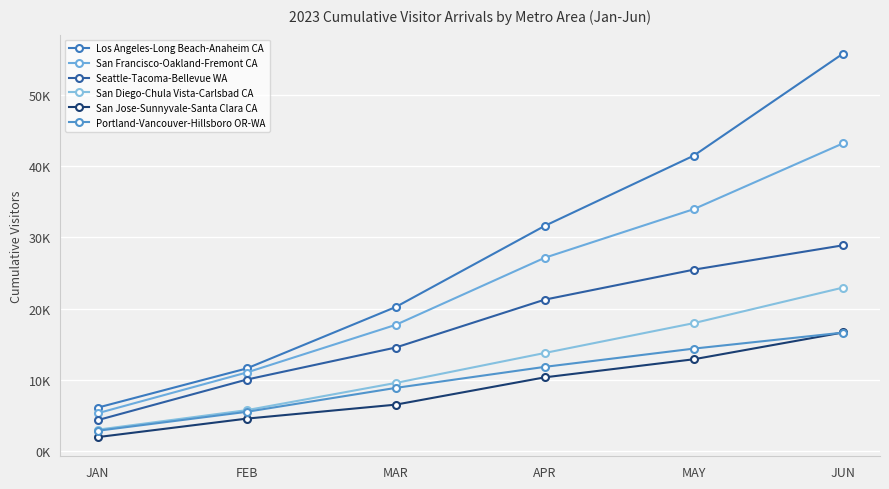

Reading left to right, list all the values displayed in this chart.

Los Angeles-Long Beach-Anaheim CA: 6097.2	11593.5	20211.2	31592.2	41445.4	55734.3
San Francisco-Oakland-Fremont CA: 5312.9	11023.8	17708.3	27120.1	33940.7	43154.3
Seattle-Tacoma-Bellevue WA: 4342.6	10033.1	14528.7	21245.7	25450.4	28862.9
San Diego-Chula Vista-Carlsbad CA: 3001.9	5741.4	9560.0	13762.4	17950.0	22929.0
San Jose-Sunnyvale-Santa Clara CA: 1962.0	4555.0	6515.3	10346.5	12880.9	16638.1
Portland-Vancouver-Hillsboro OR-WA: 2850.2	5509.1	8864.7	11816.1	14376.6	16618.3